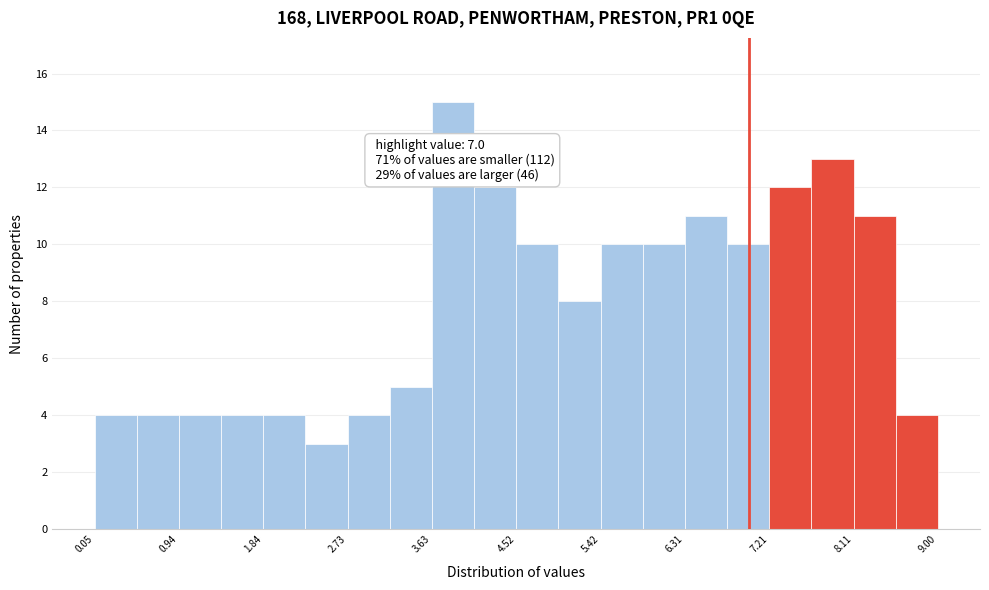

Which range on the x-axis has the tallest bar?

3.6 to 4.1